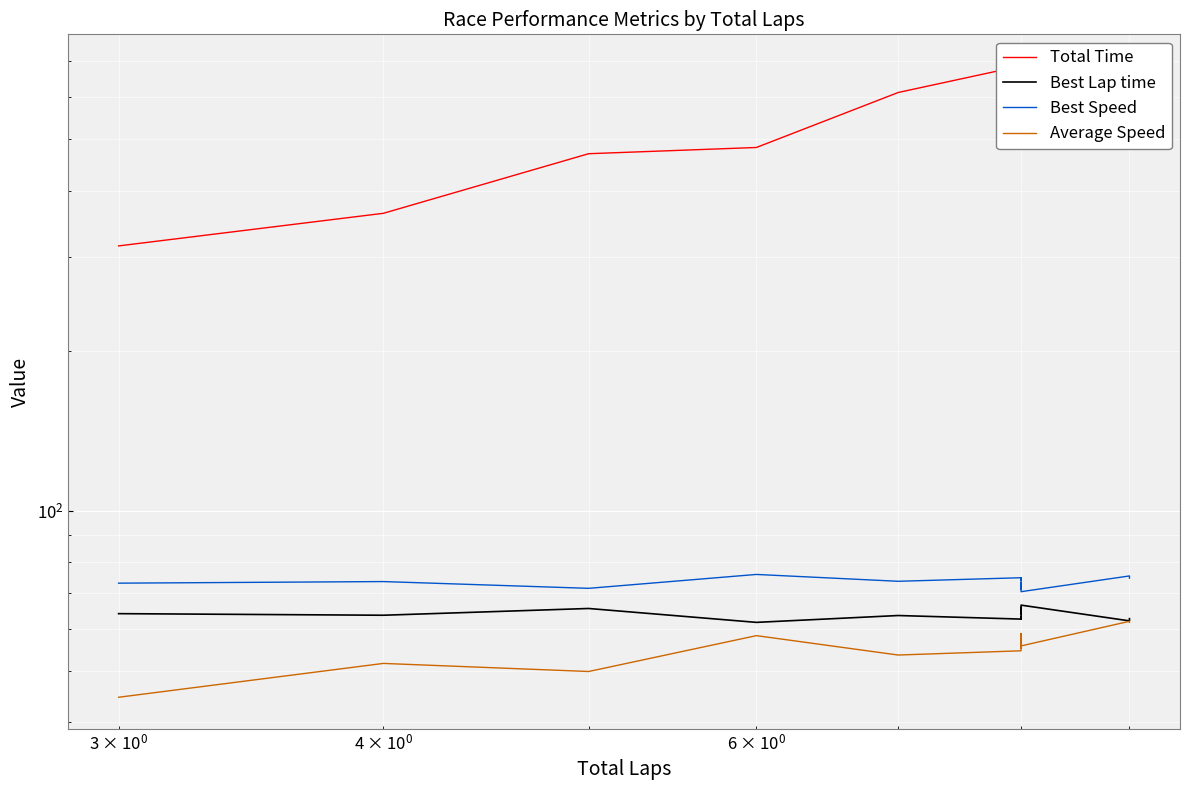

Which series has the largest total across all categories?

Total Time